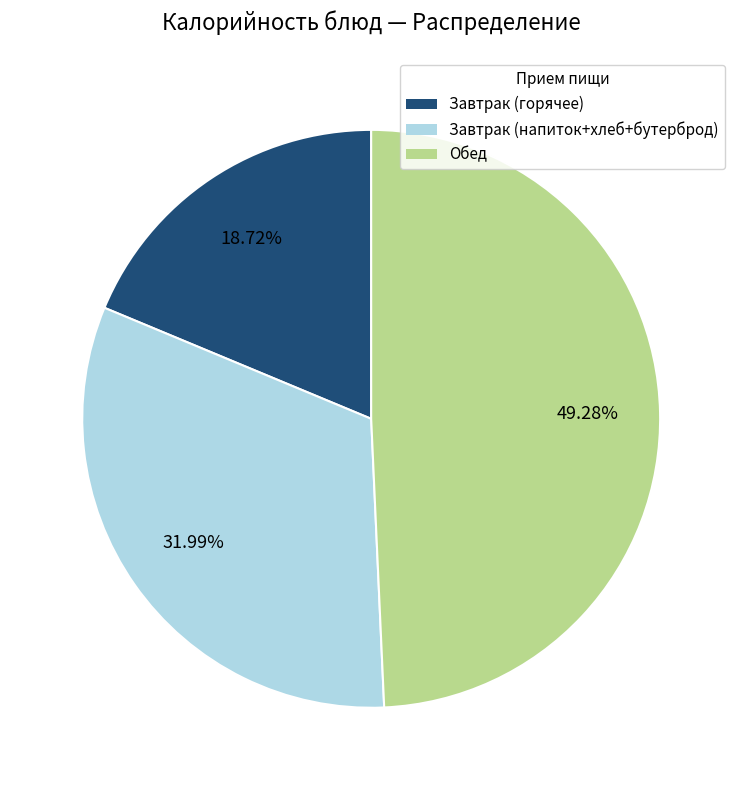

Does any single category account for the majority?

No